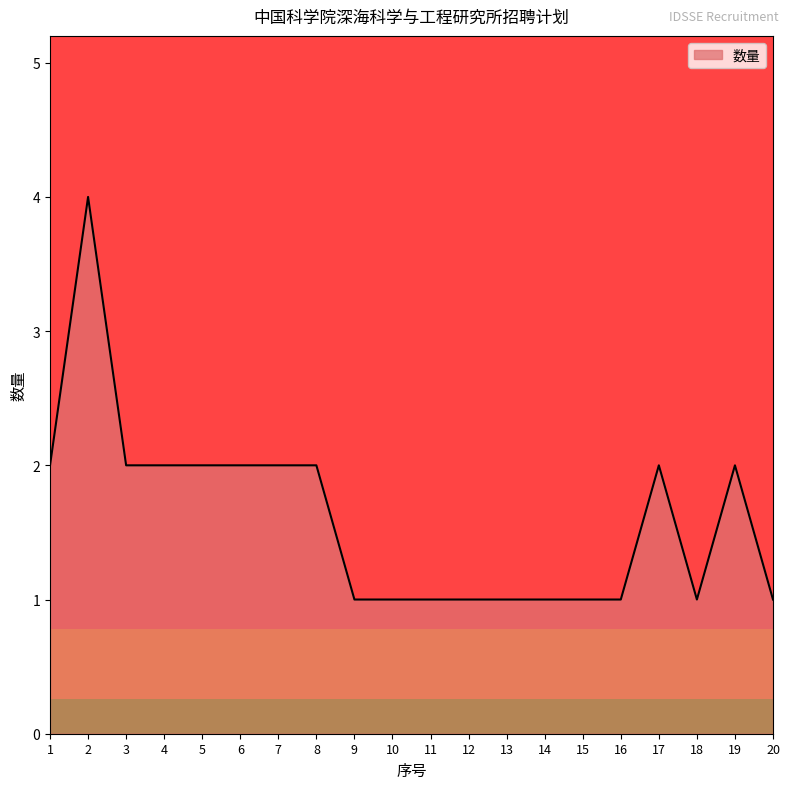

True or false: the data shows 2 at 2.

False